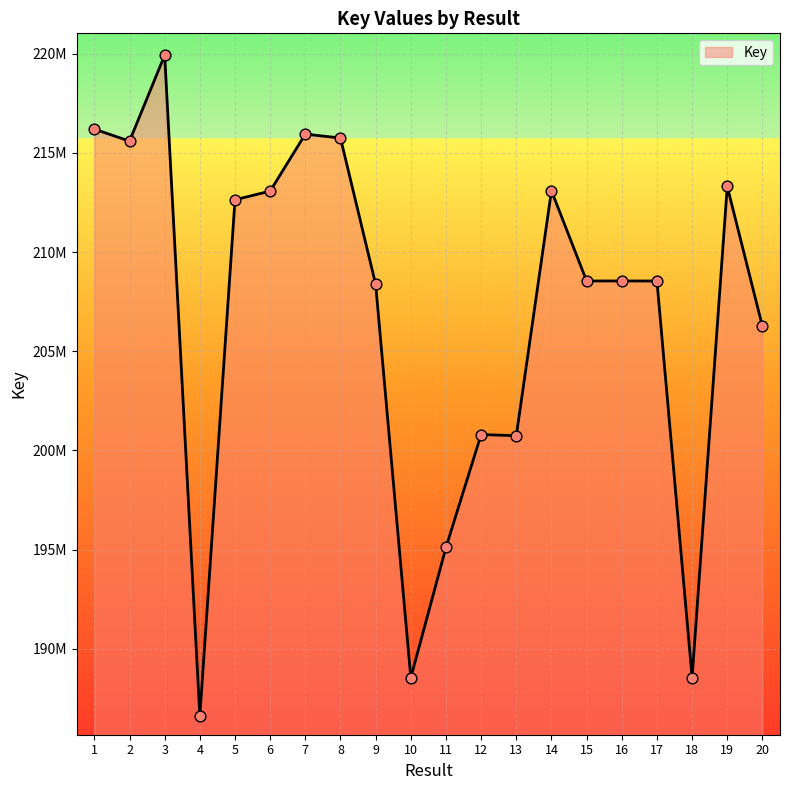

Is this an area chart (filled region under the line)?

Yes